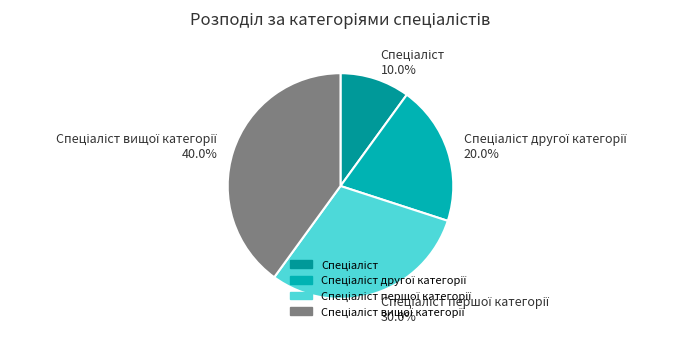

Is there any slice that represents more than half of the pie?

No